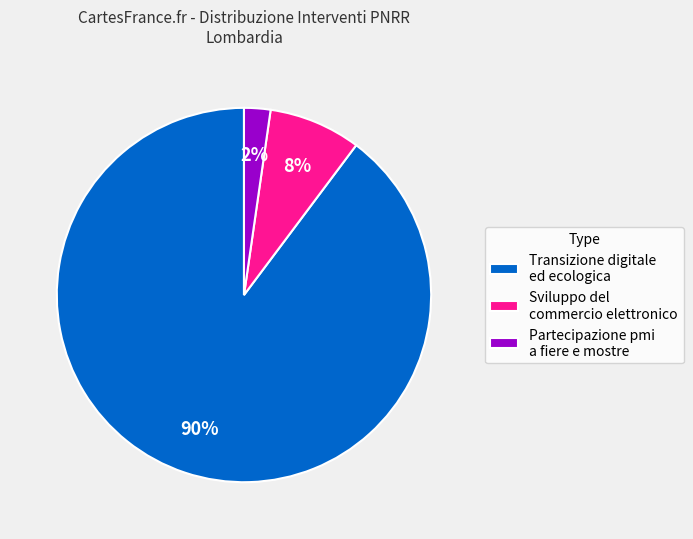

Between Partecipazione pmi a fiere e mostre and Sviluppo del commercio elettronico, which is larger?

Sviluppo del commercio elettronico